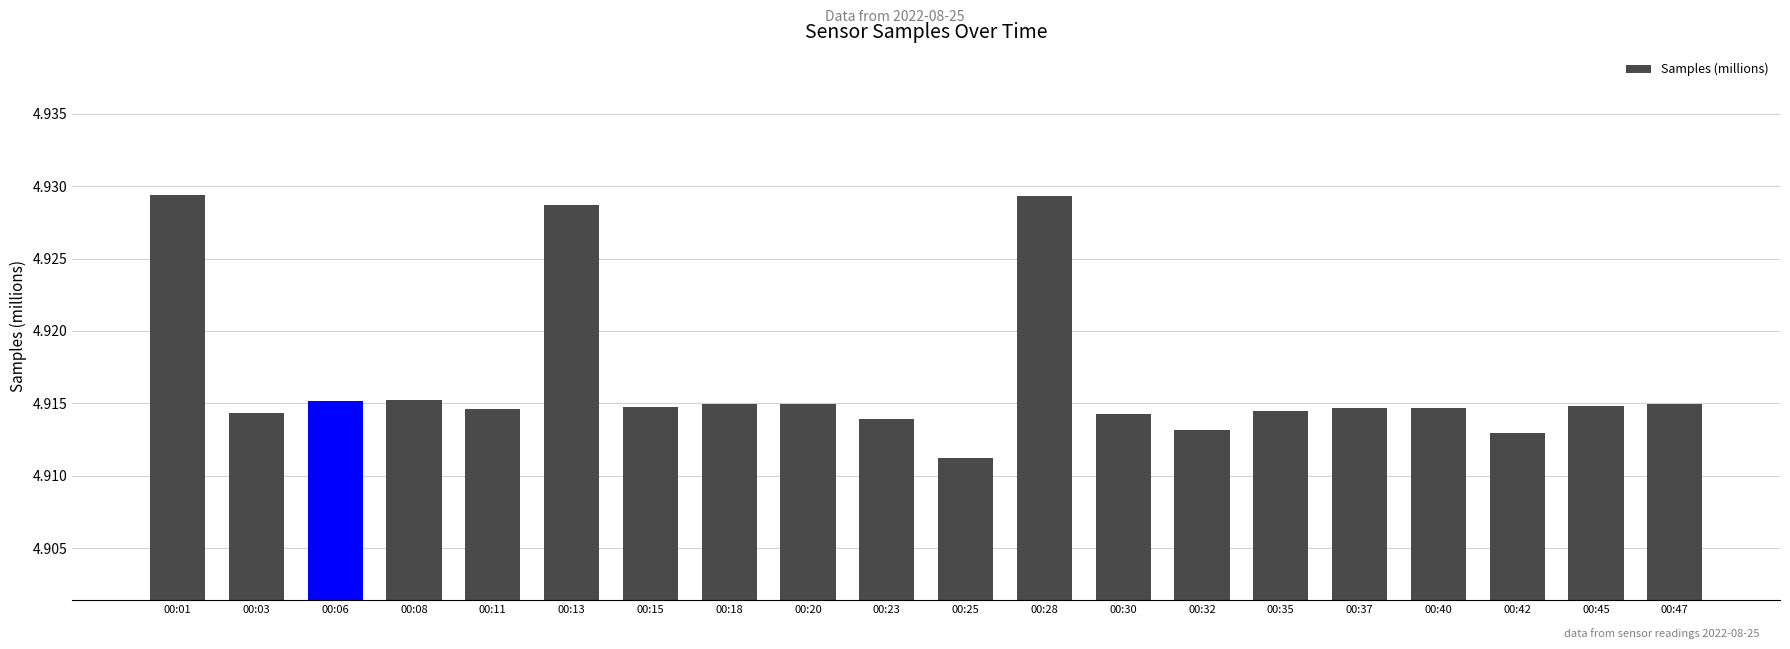

The chart shows a value of 1.1 at 00:06. True or false?

False